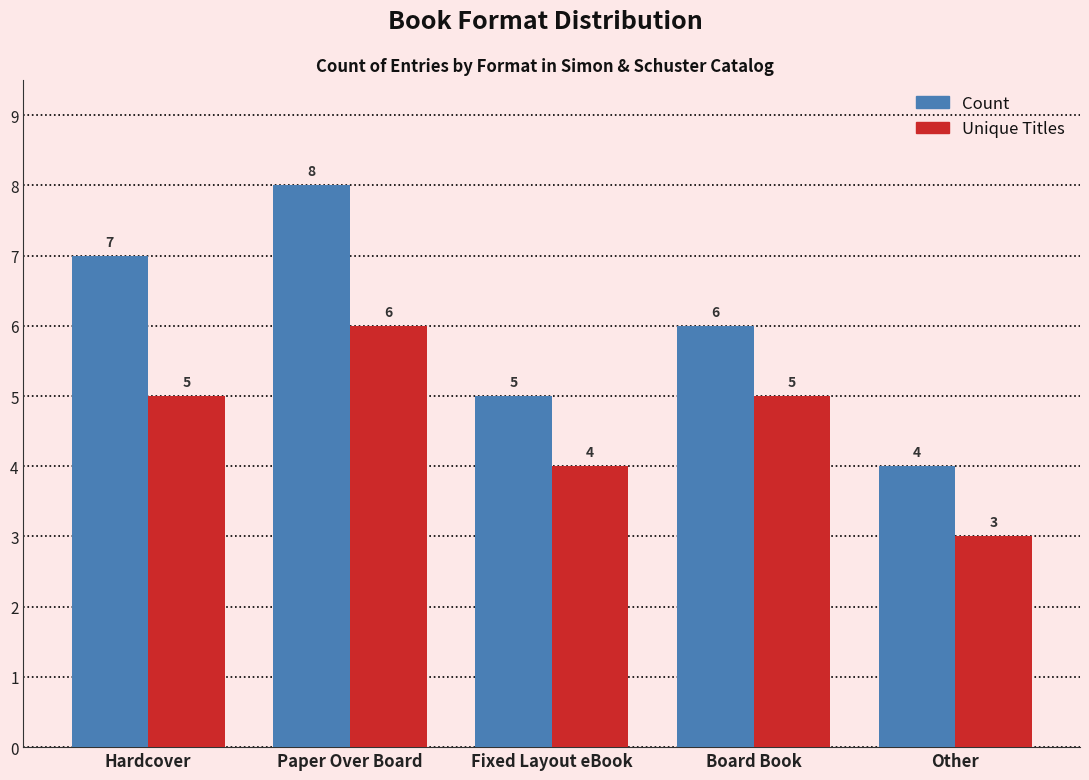

What position from the left is Board Book?

4